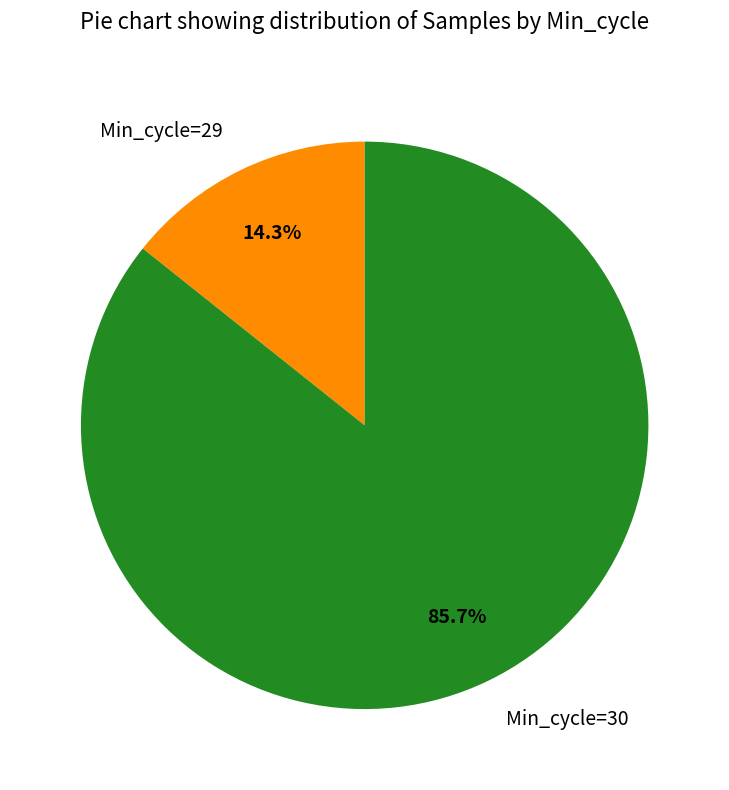

How many segments does this pie chart have?

2